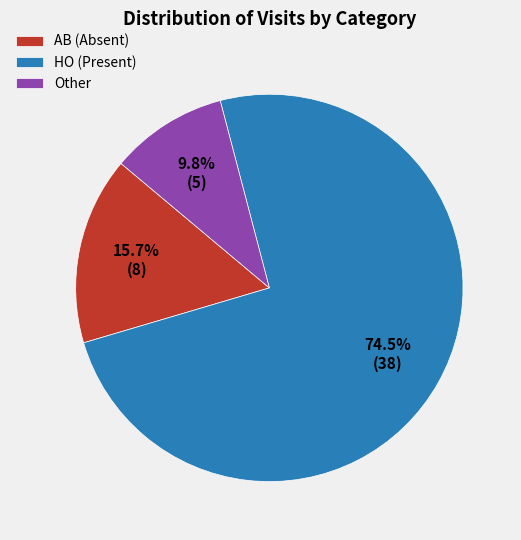

Which slice is the smallest?

Other